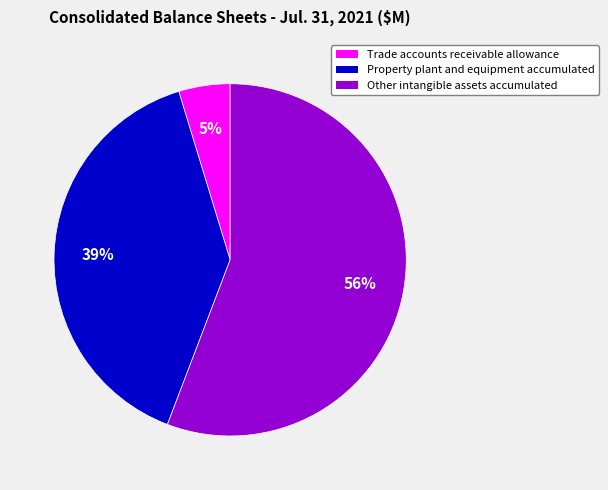

Which slice is the smallest?

Trade accounts receivable allowance